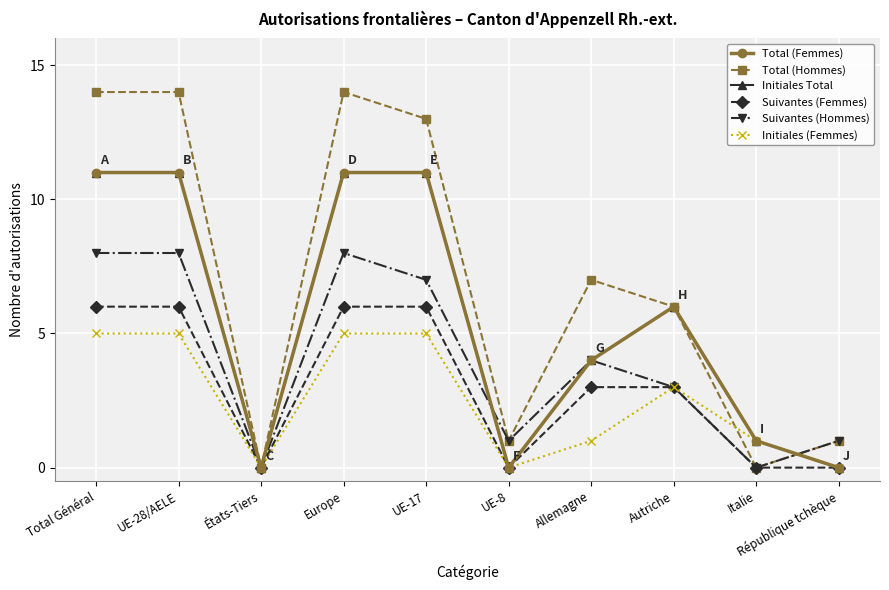

Which series has the largest total across all categories?

Total (Hommes)